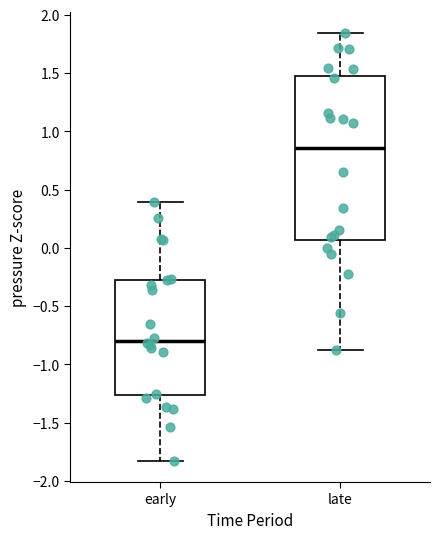

Where is the upper edge of the box for early on the y-axis? The values are not printed on the chart, so give them approximately, as read against the axis.

-0.25